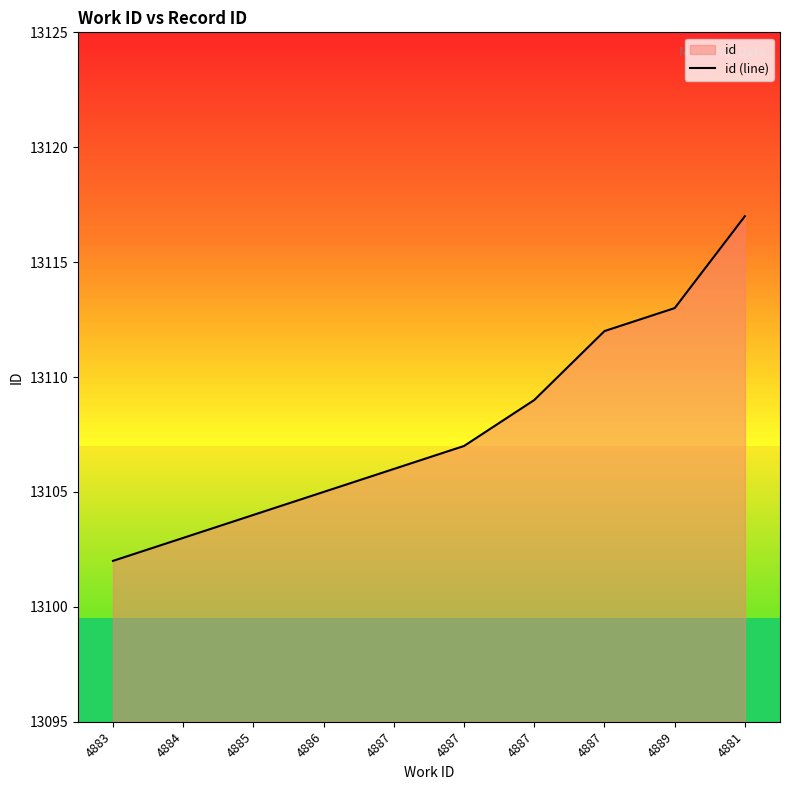

How many lines are shown in the chart?

1